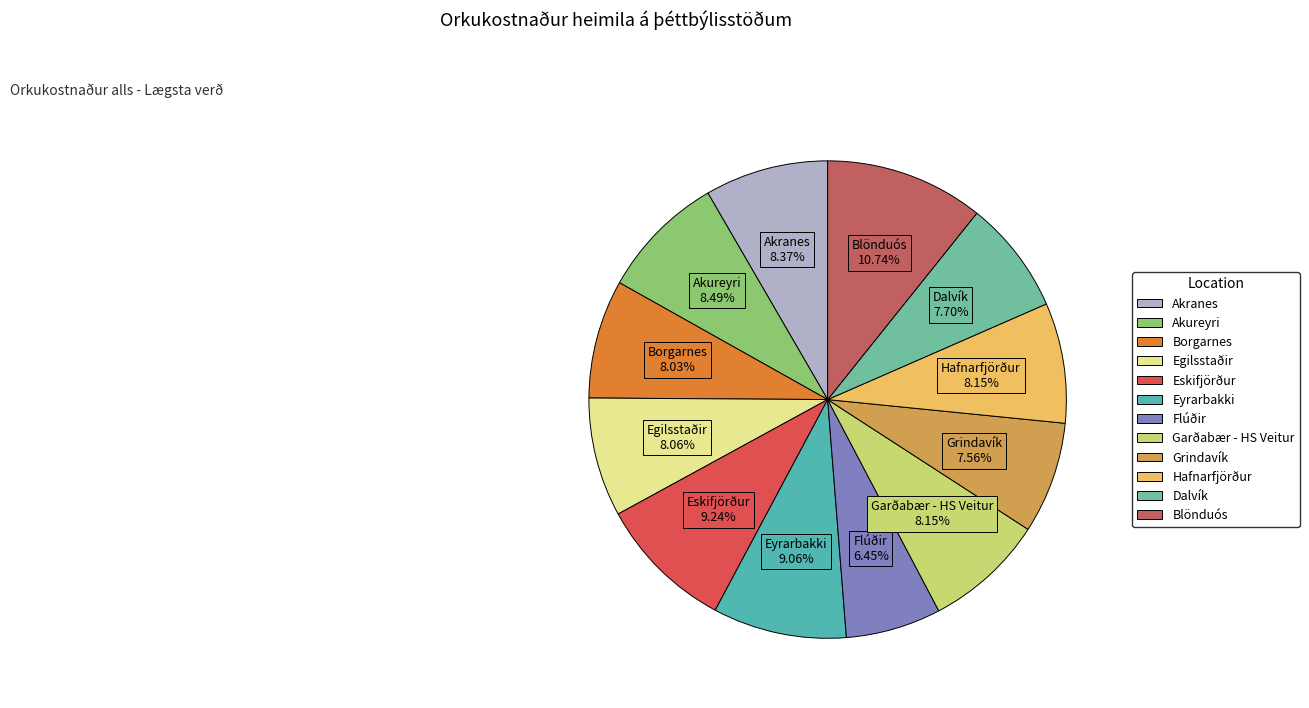

What is the ratio of the value at Grindavík to the value at Eskifjörður?

0.8